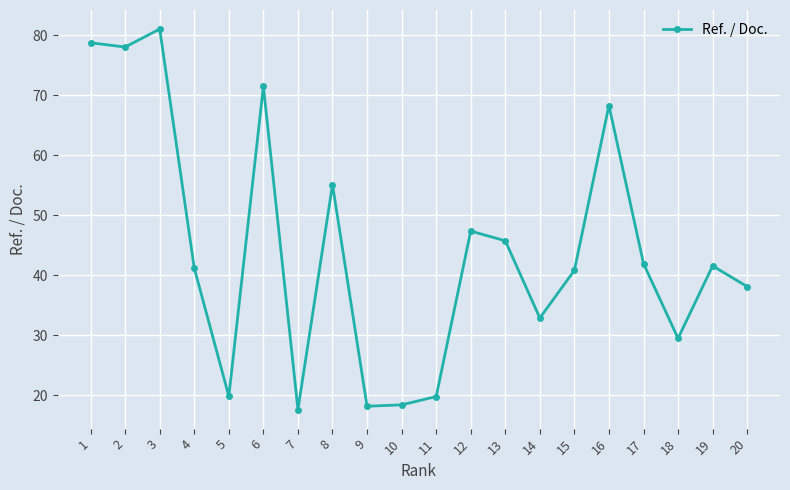

What is the sum of the values at 10 and 20?

56.6